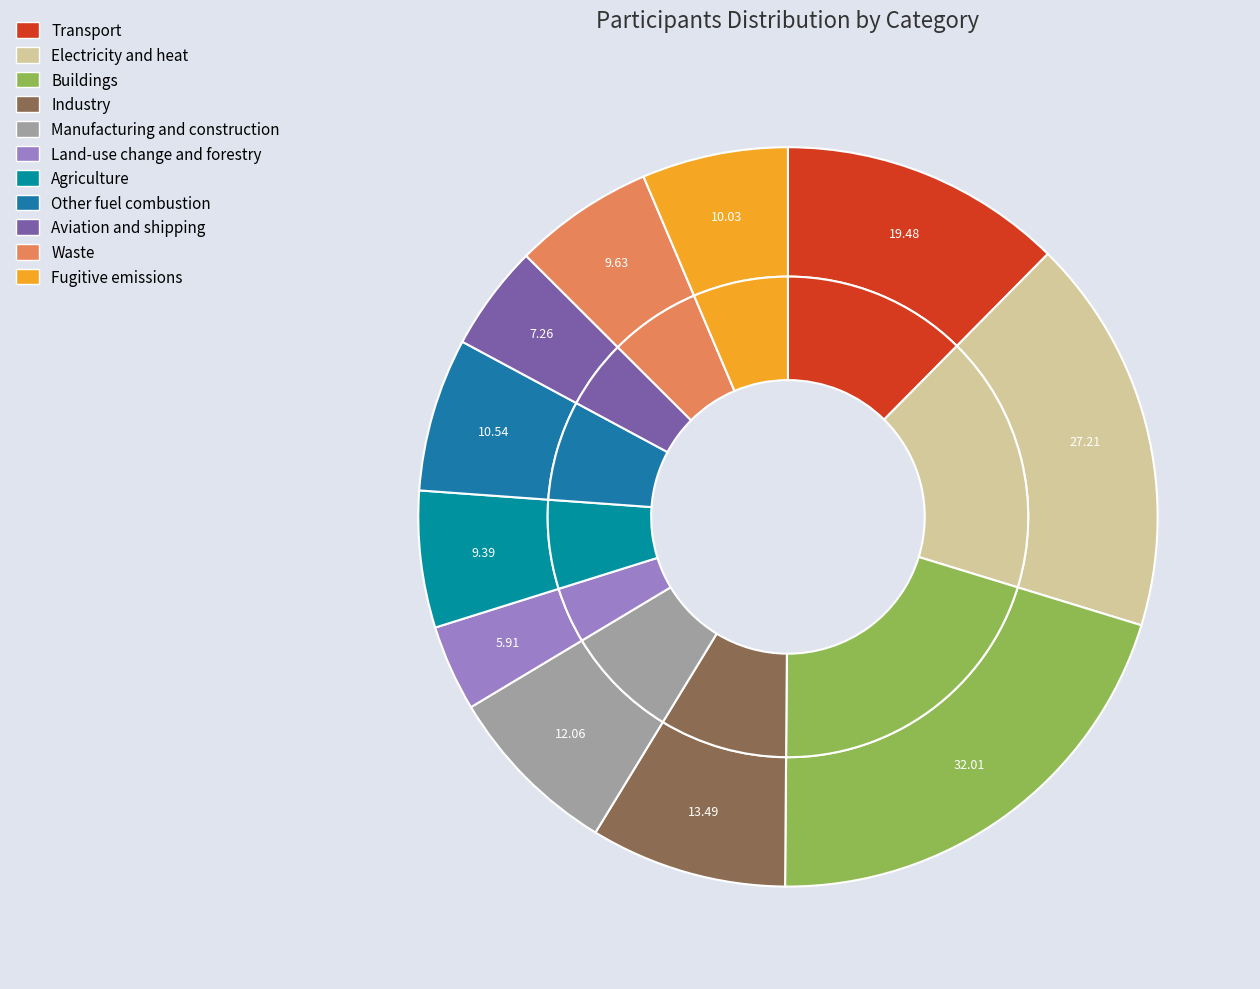

How many slices are in this pie chart?

11